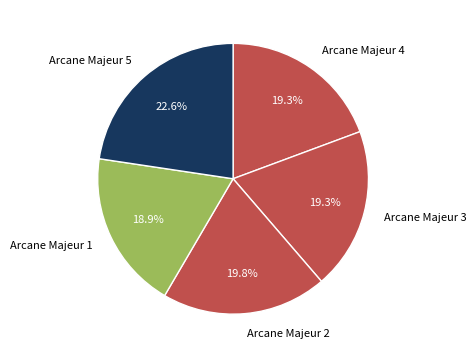

To the nearest percent, what is the average slice percentage?

20%